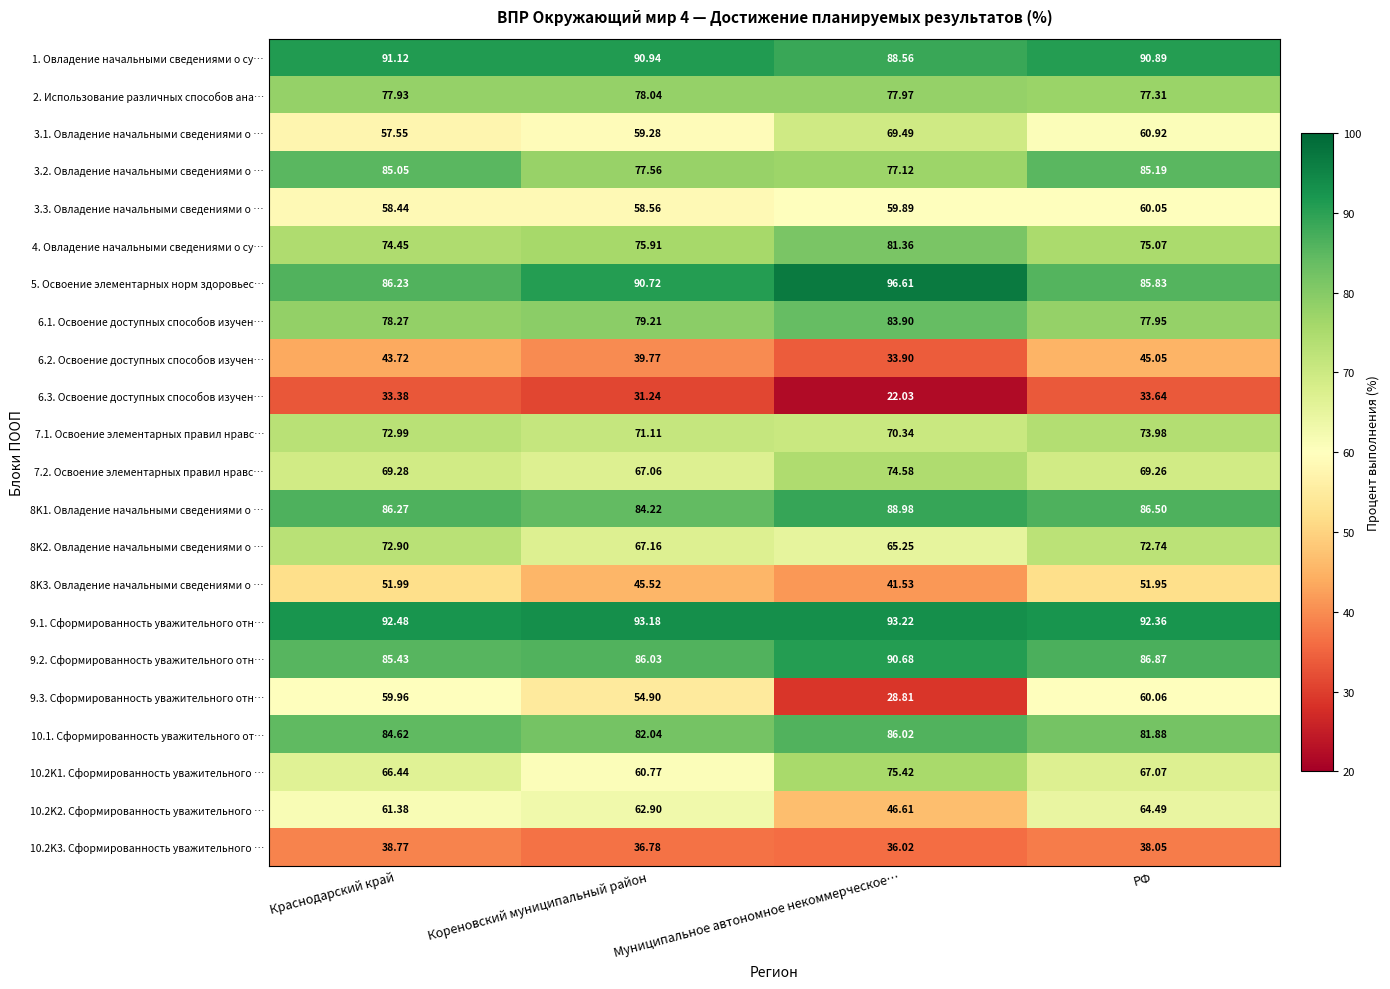

Rank the categories by 10.2K1. Сформированность уважительного … value from highest to lowest.

Муниципальное автономное некоммерческое…, РФ, Краснодарский край, Кореновский муниципальный район